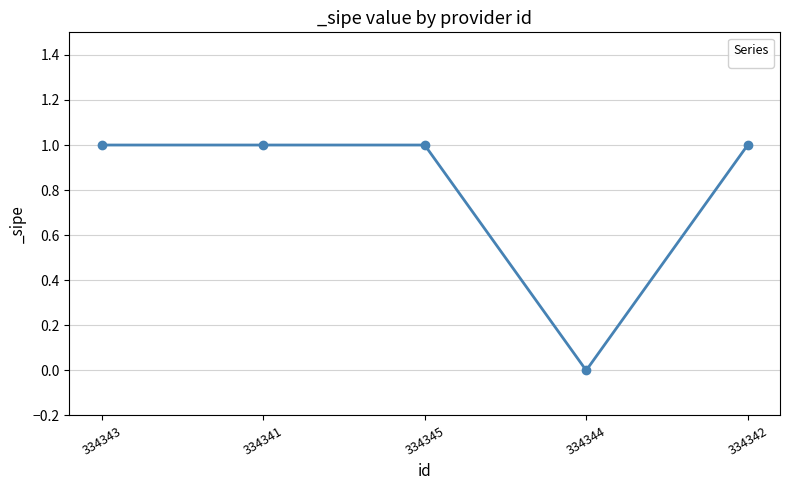

Between 334344 and 334342, which is larger?

334342